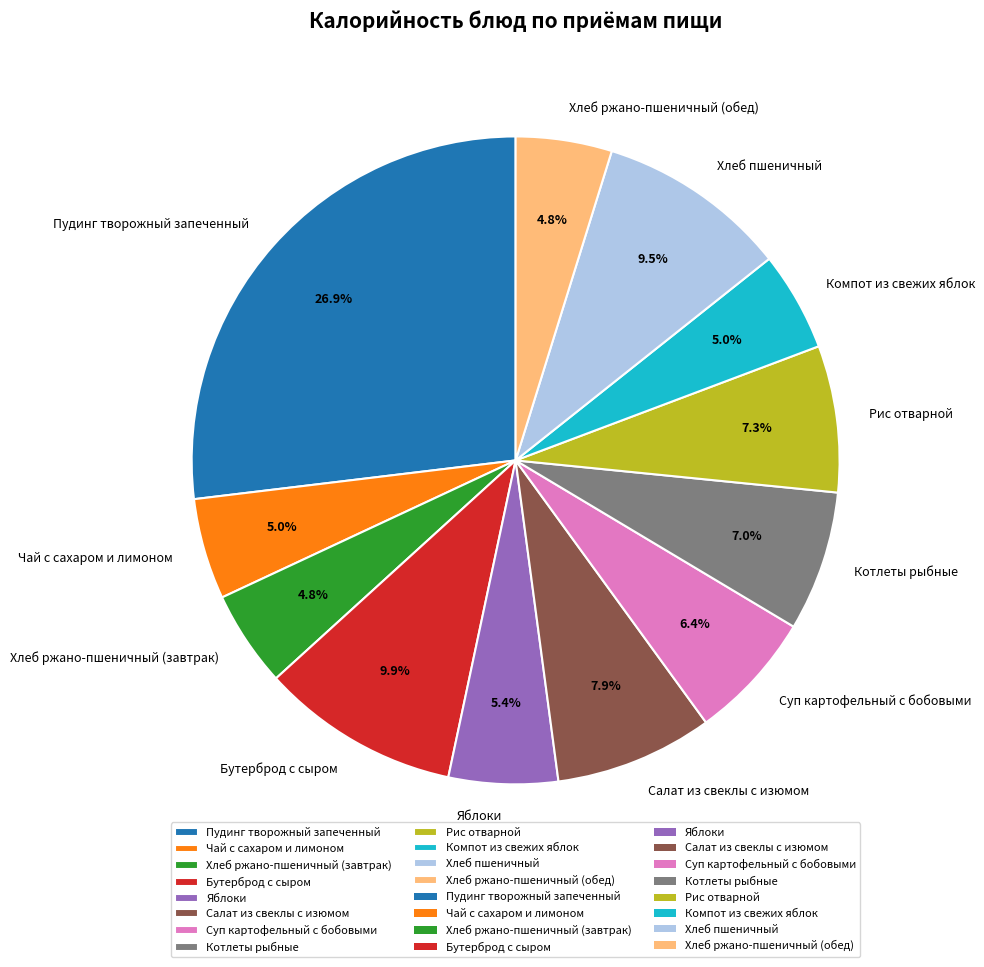

How many slices are in this pie chart?

12